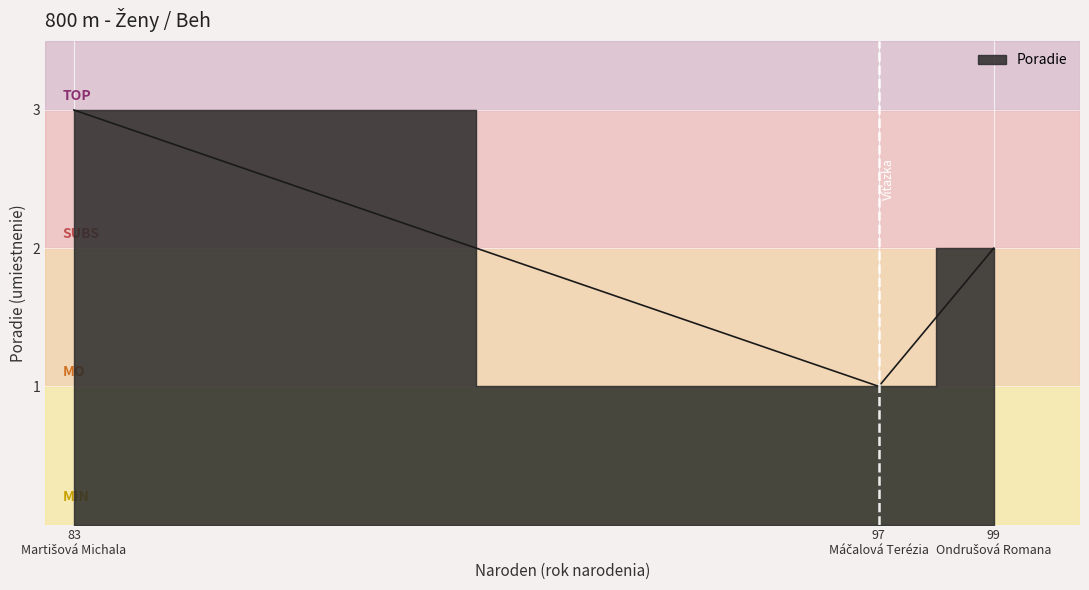

What is the maximum value shown in the chart?

3